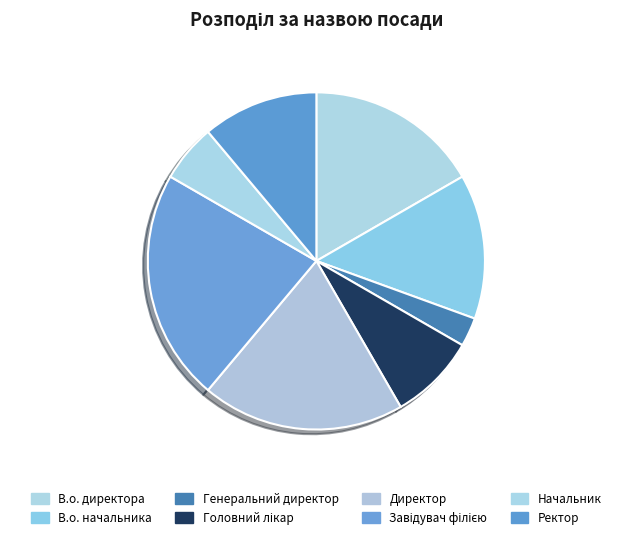

What percentage is the В.о. директора slice, to the nearest percent?

17%